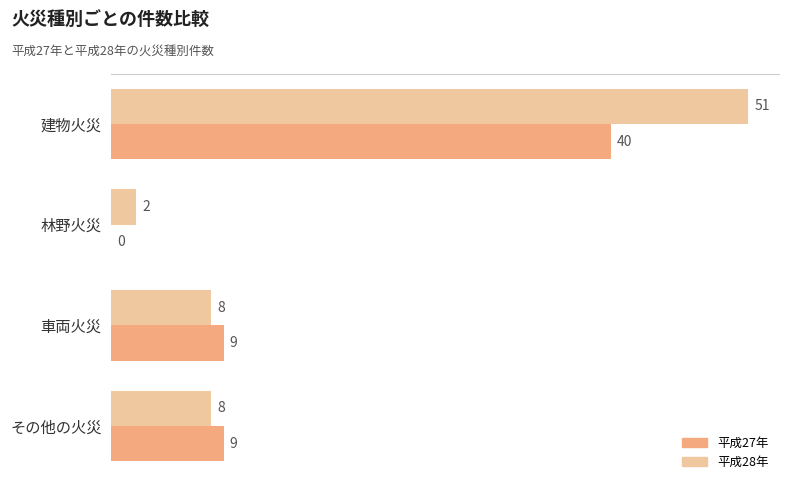

True or false: 平成28年 has a value of 8 at 車両火災.

True